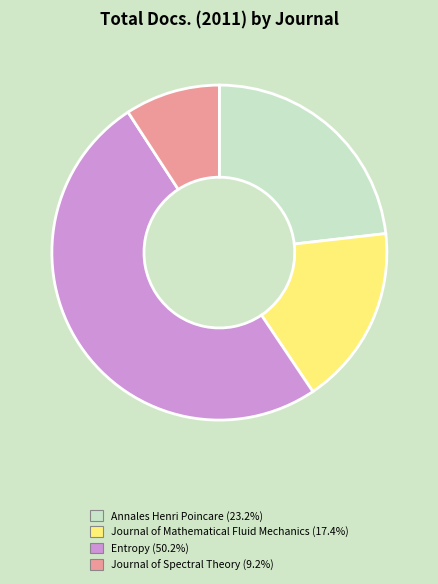

Do Journal of Spectral Theory and Entropy together represent more than half of the pie?

Yes